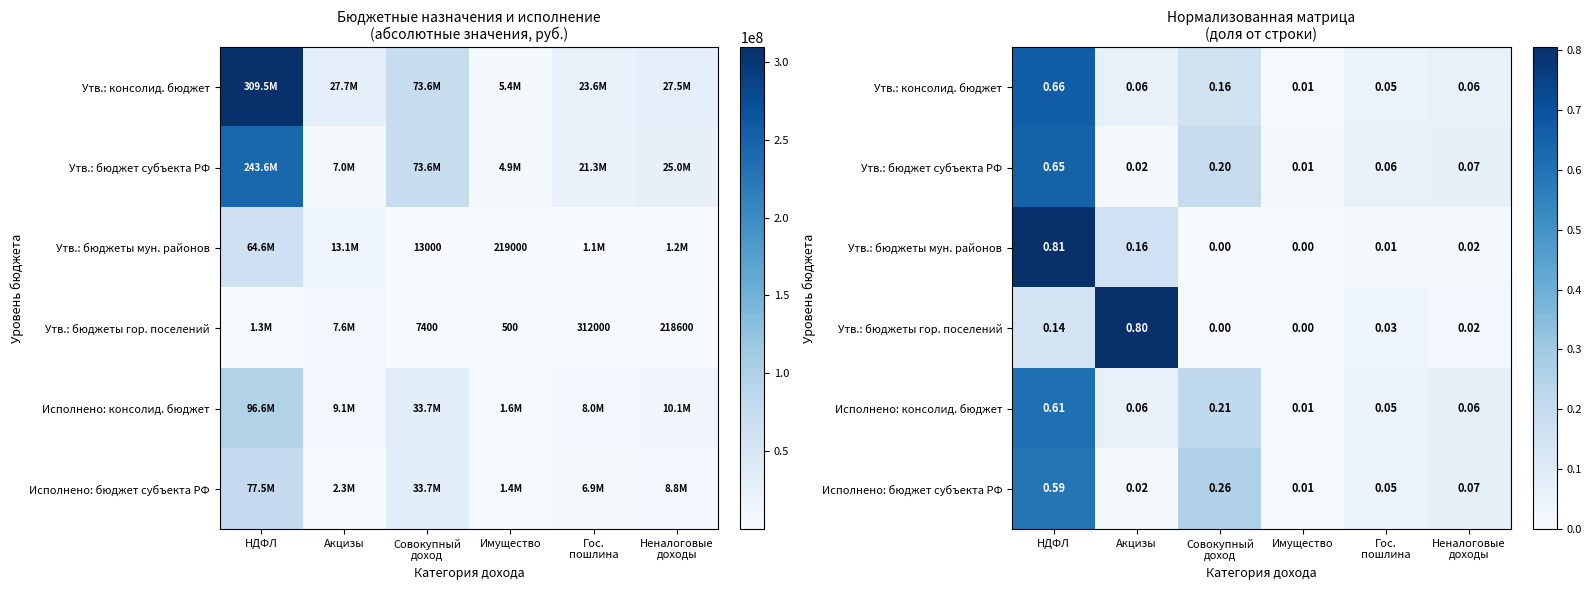

List the labels in order of Исполнено: бюджет субъекта РФ value, smallest first.

Имущество, Акцизы, Гос. пошлина, Неналоговые доходы, Совокупный доход, НДФЛ